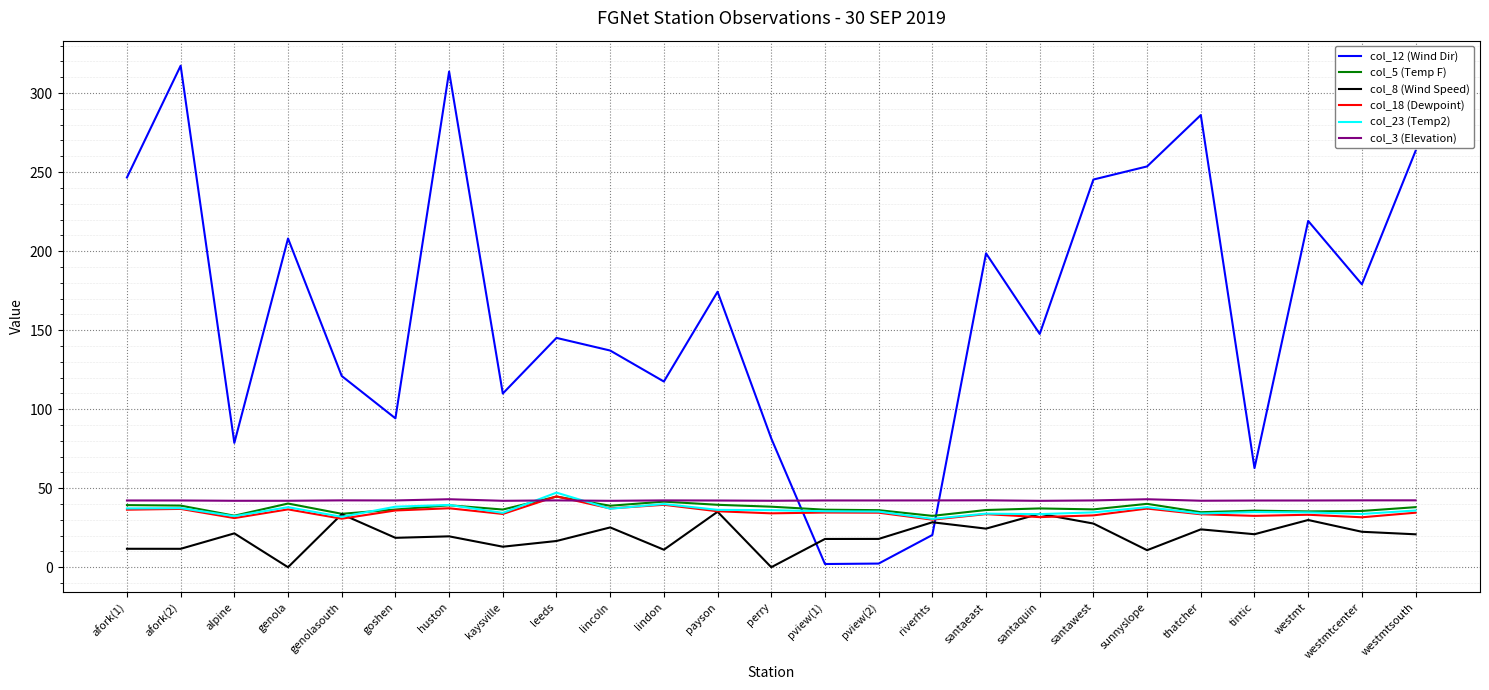

After their last crossing, which series has the higher values: col_12 (Wind Dir) or col_18 (Dewpoint)?

col_12 (Wind Dir)